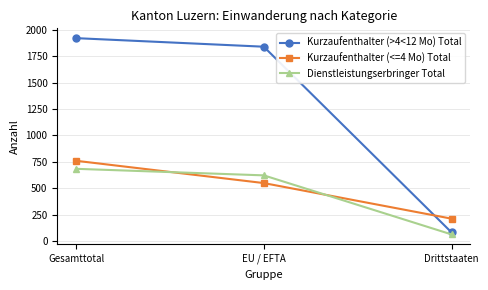

The Kurzaufenthalter (<=4 Mo) Total series shows 548 at EU / EFTA. True or false?

True